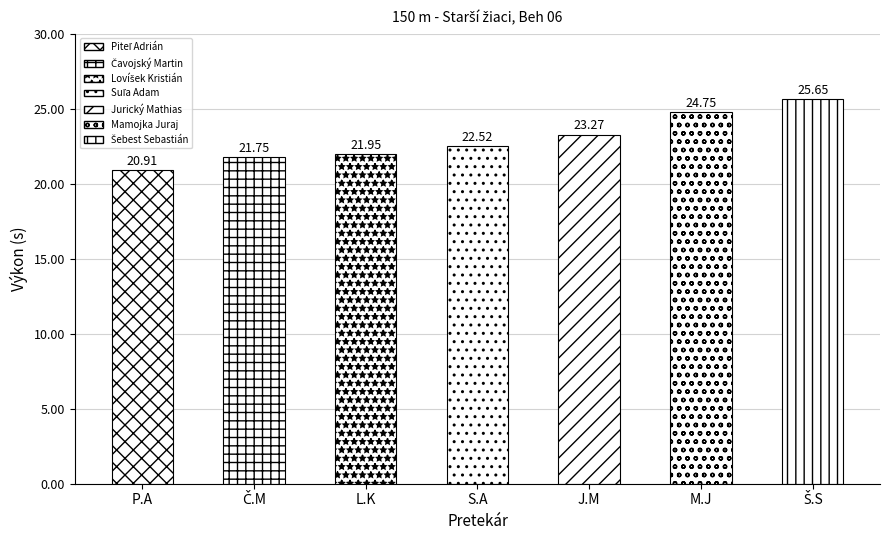

Reading left to right, extract all data points from this chart.

20.9	21.8	21.9	22.5	23.3	24.8	25.6